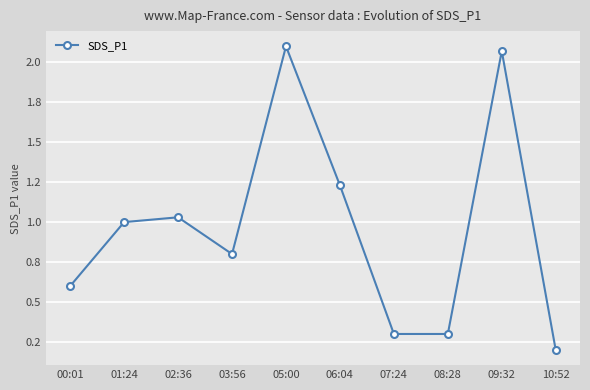

Where is the first local minimum?

03:56